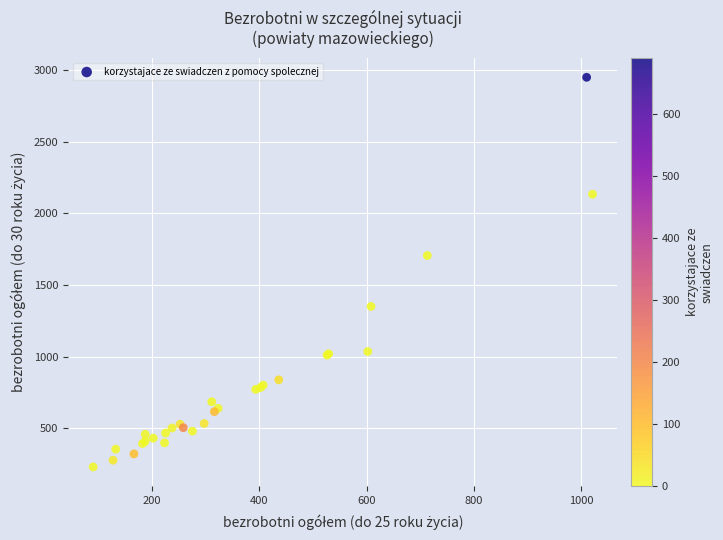

What Y value in the scatter plot is closest to 1589?

1705